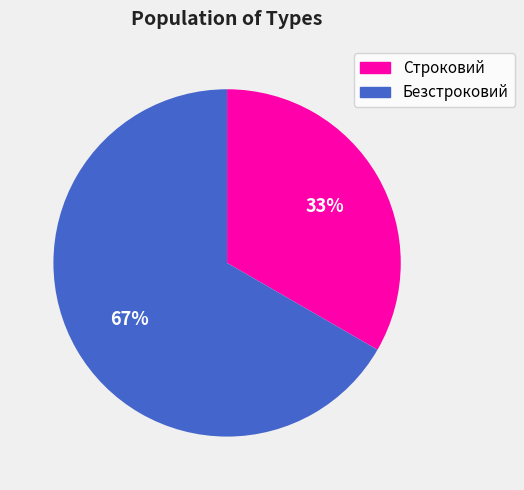

To the nearest percent, what portion does Безстроковий represent?

67%